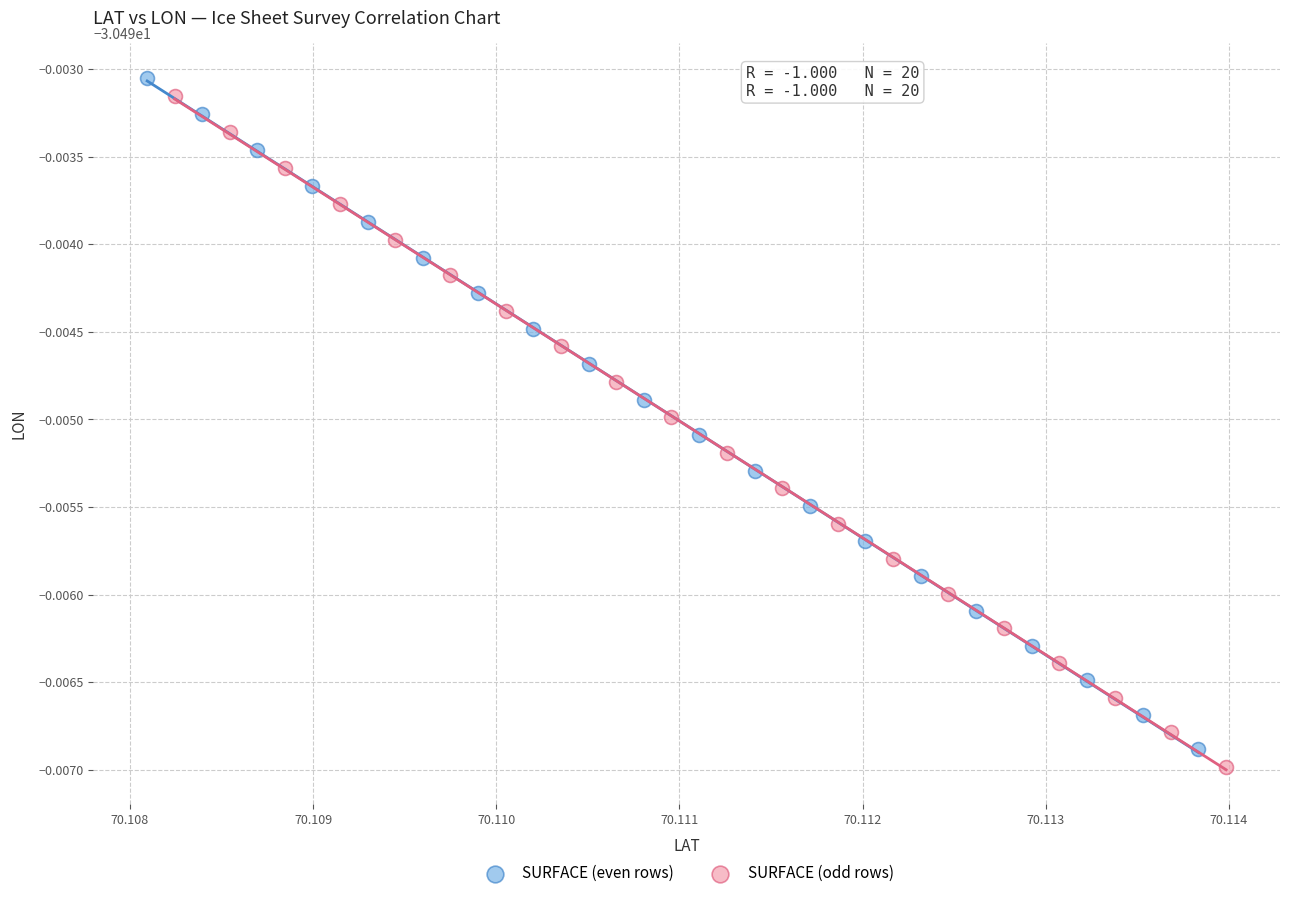

Which series contains the lowest Y value?

SURFACE (odd rows)